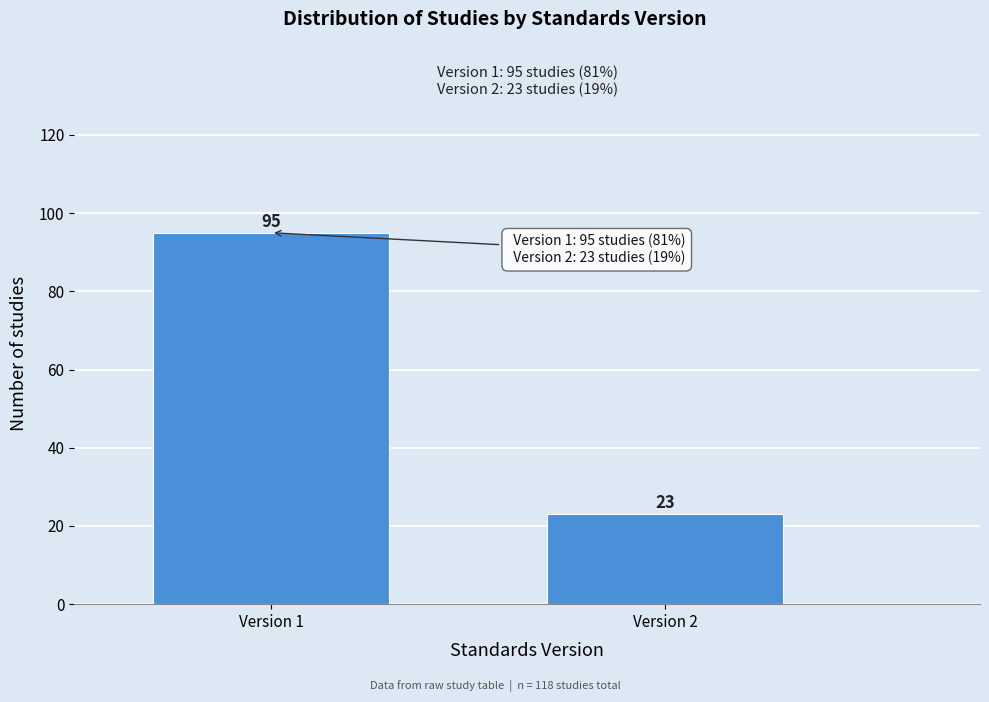

Reading left to right, extract all data points from this chart.

95	23